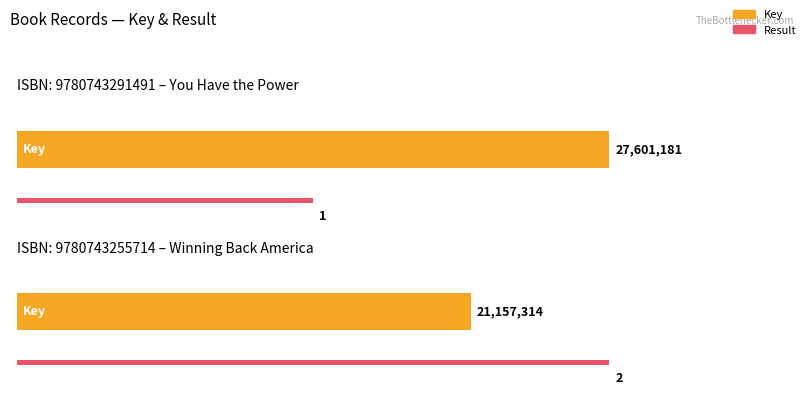

At 9780743291491, list the series in order from largest to smallest.

Key, Result